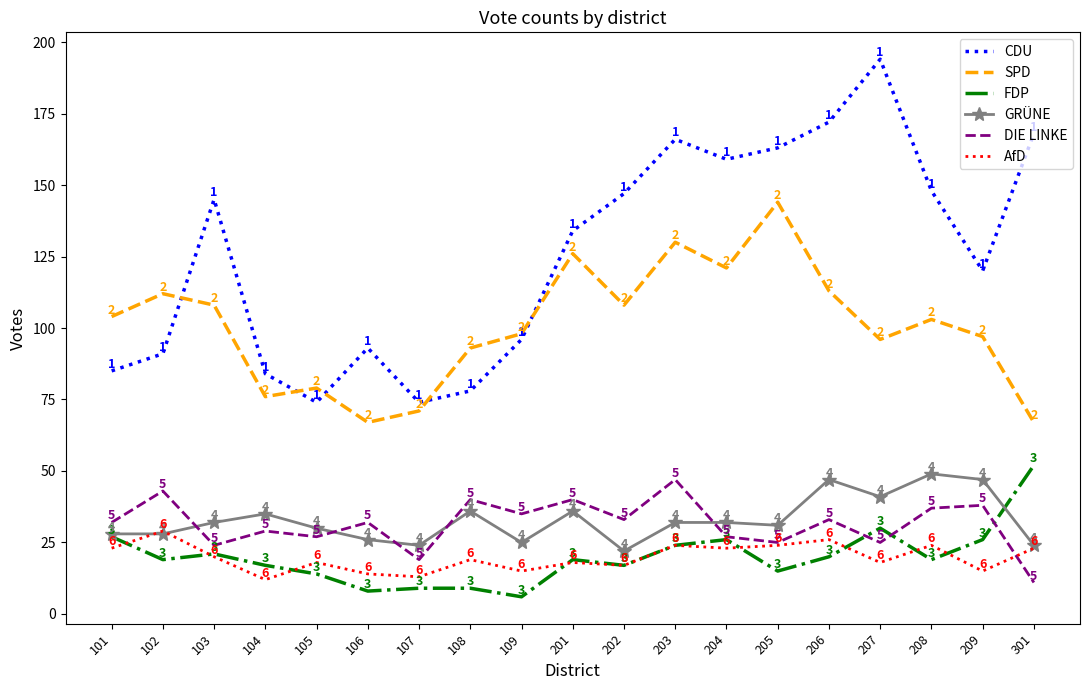

The value of AfD at 204 is 34. True or false?

False